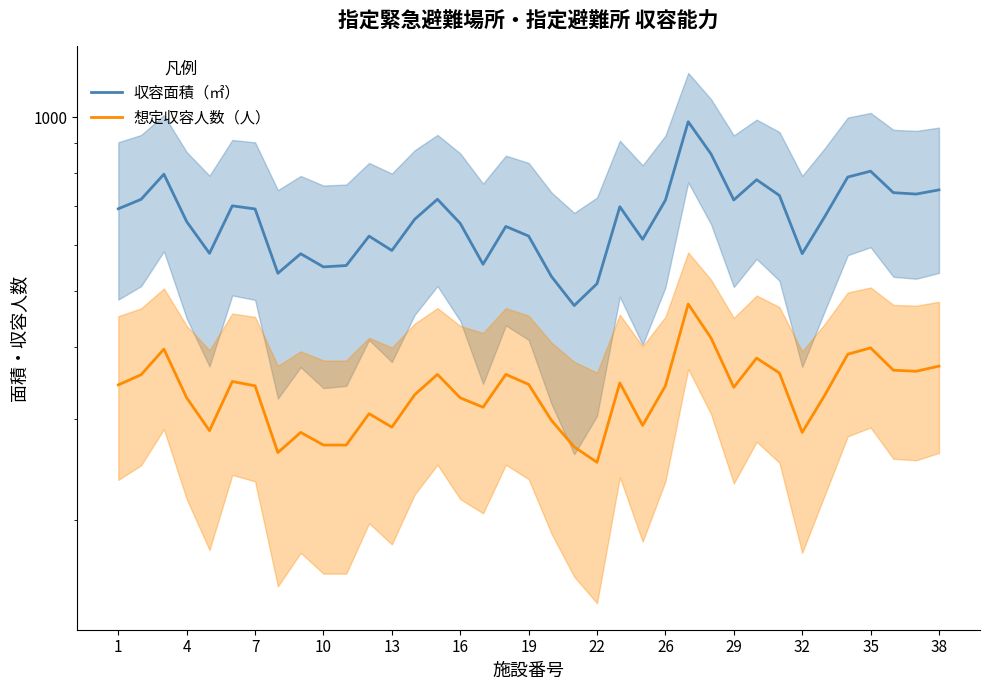

True or false: 想定収容人数（人） and 収容面積（㎡） intersect in this chart.

False